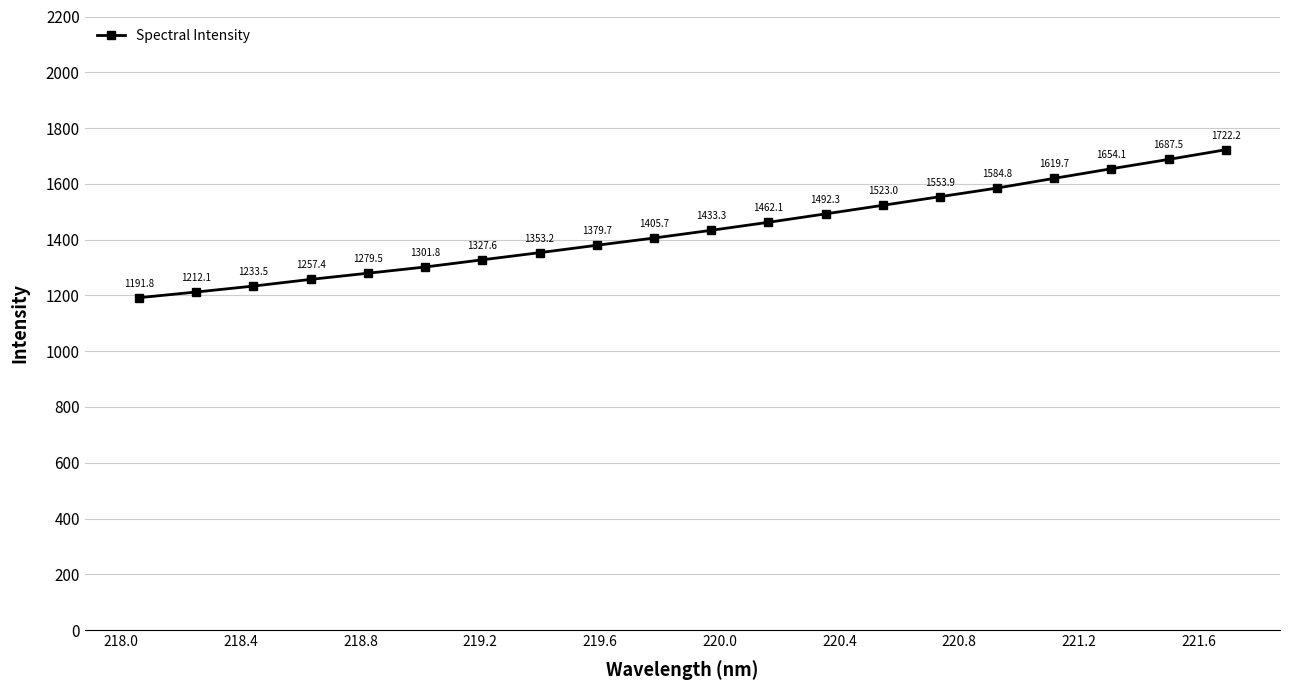

True or false: there are more than 1 points higher than both neighbors.

False